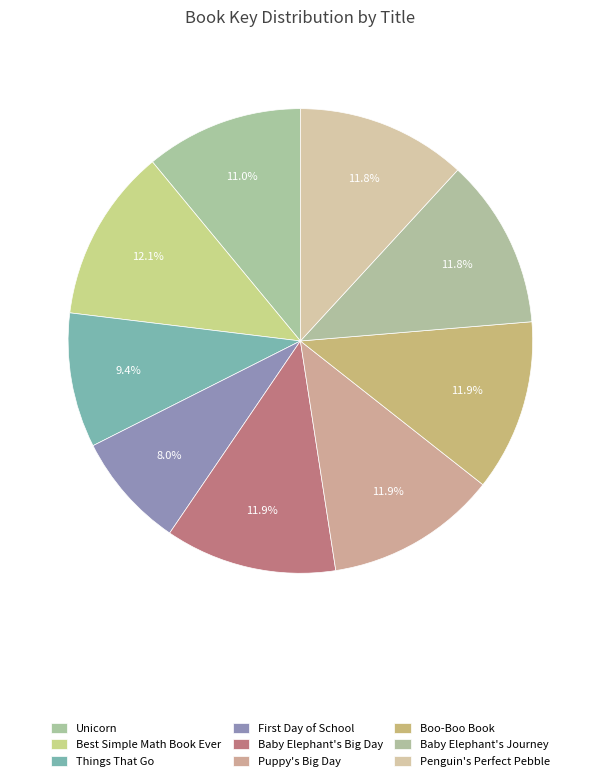

Is it true that Penguin's Perfect Pebble is 2% of the pie?

False